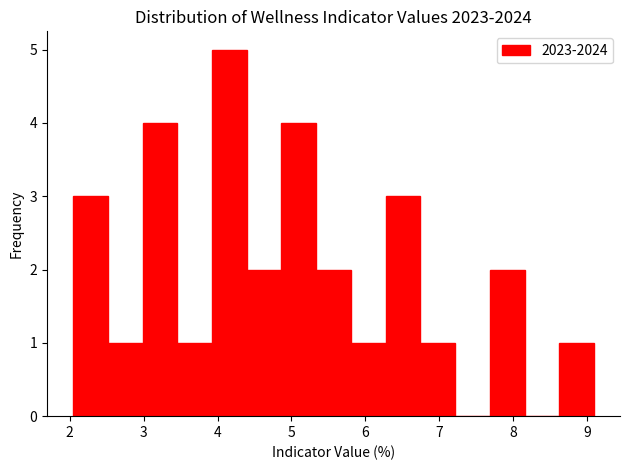

Reading left to right, transcribe this chart: for each bar, give the range it covers on the x-axis and its height. Neither the bar edges nor the heights are printed on the chart, so give them approximately, as read against the axes.

2.0 to 2.5: 3
2.5 to 3.0: 1
3.0 to 3.5: 4
3.5 to 3.9: 1
3.9 to 4.4: 5
4.4 to 4.9: 2
4.9 to 5.3: 4
5.3 to 5.8: 2
5.8 to 6.3: 1
6.3 to 6.7: 3
6.7 to 7.2: 1
7.2 to 7.7: 0
7.7 to 8.2: 2
8.2 to 8.6: 0
8.6 to 9.1: 1